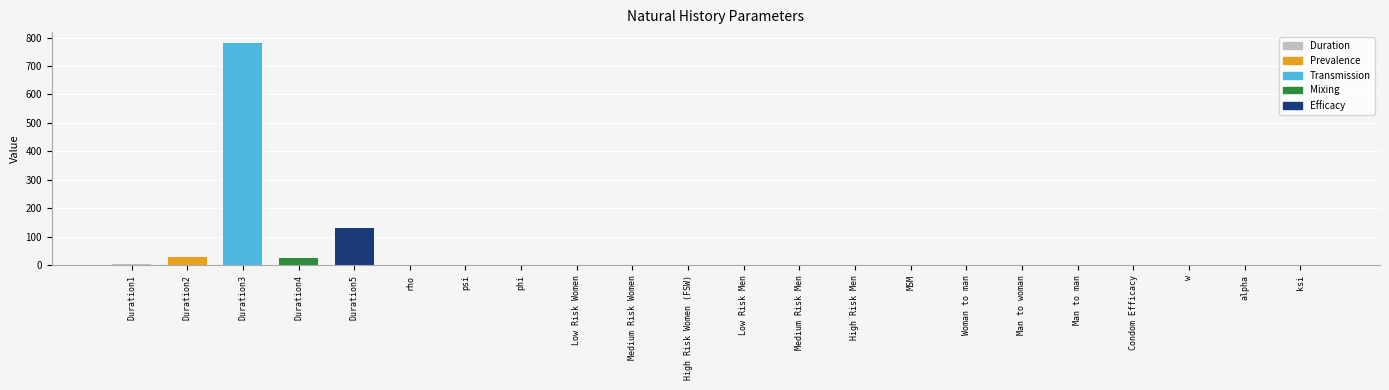

Rank the categories by value from highest to lowest.

Duration3, Duration5, Duration2, Duration4, Duration1, ksi, psi, Condom Efficacy, alpha, rho, High Risk Women (FSW), phi, MSM, High Risk Men, Medium Risk Women, Man to man, Medium Risk Men, Man to woman, Woman to man, Low Risk Women, Low Risk Men, w